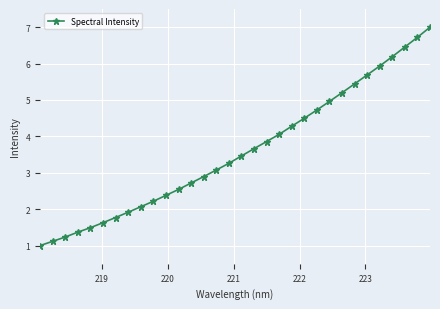

What is the value of the 11th point from the left?

2.4